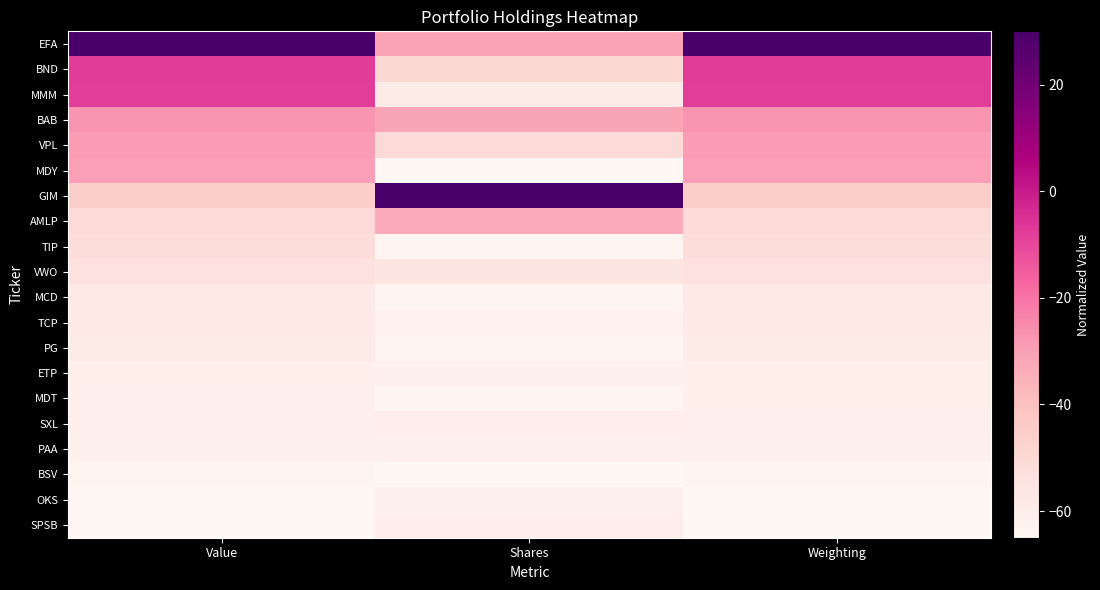

At which category is the sum across all series the highest?

Weighting